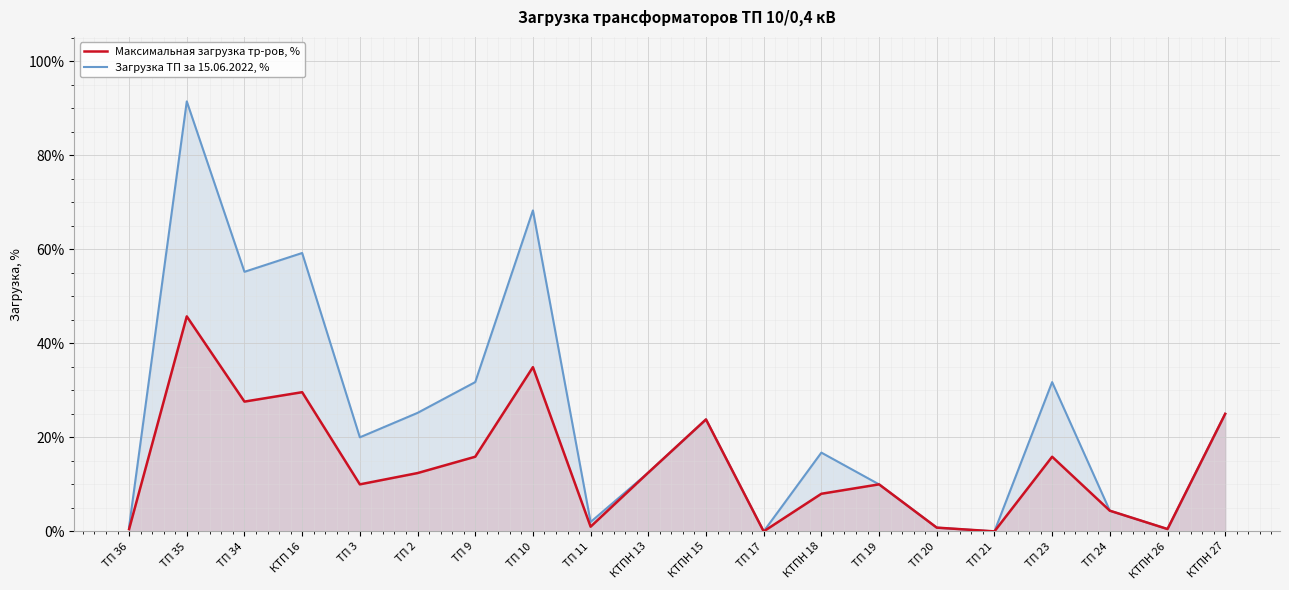

How many interior local peaks does the Максимальная загрузка тр-ров, % series have?

6